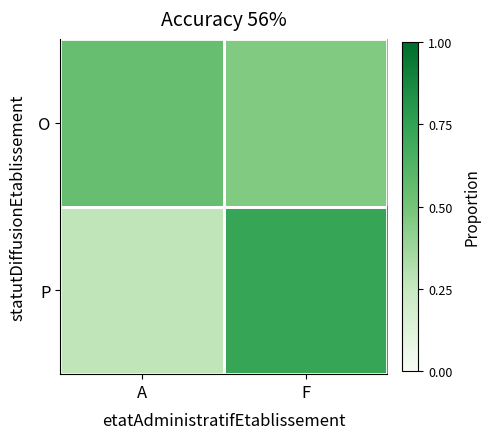

Reading left to right, extract all data points from this chart.

O: A=0.5	F=0.5
P: A=0.3	F=0.7